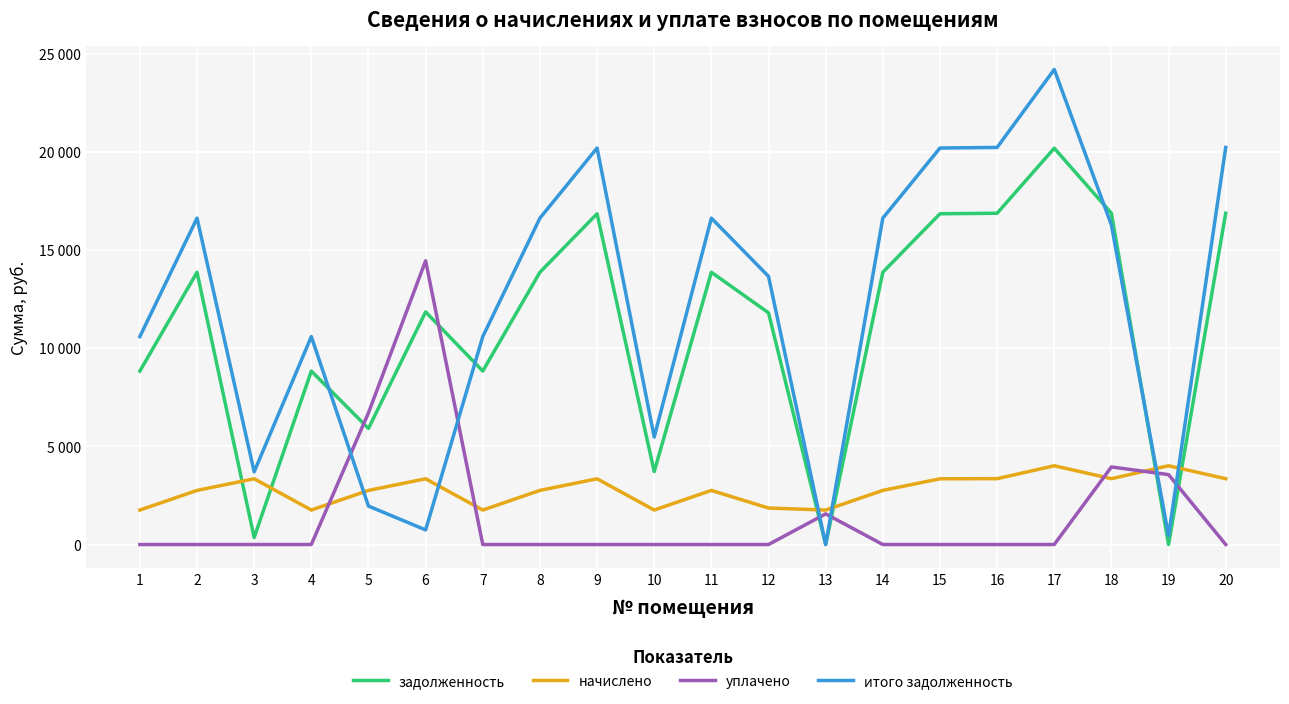

What is the total value across all series at 15?

40387.3